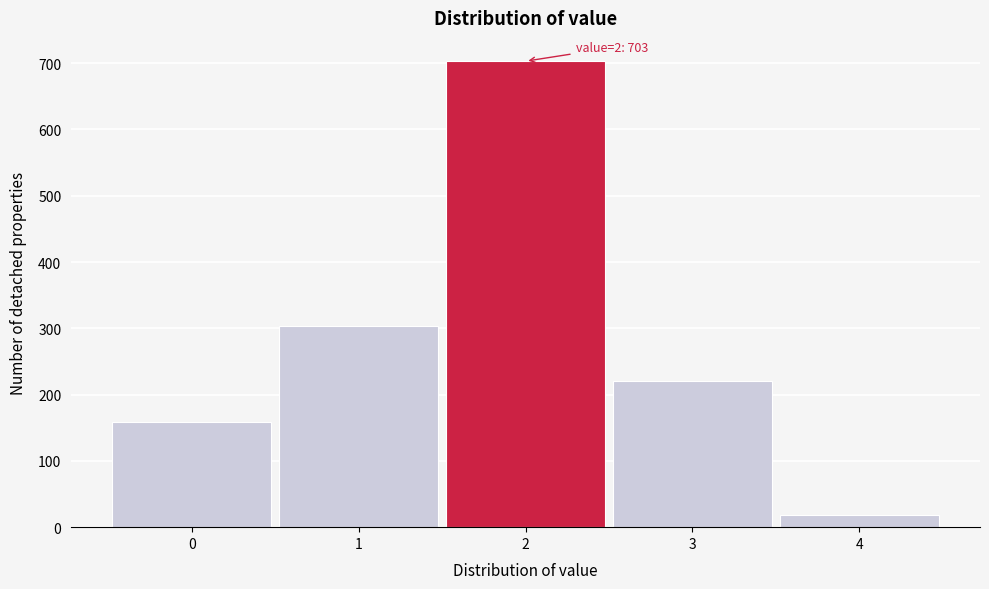

Over which range of the x-axis is the bar tallest?

1.5 to 2.5